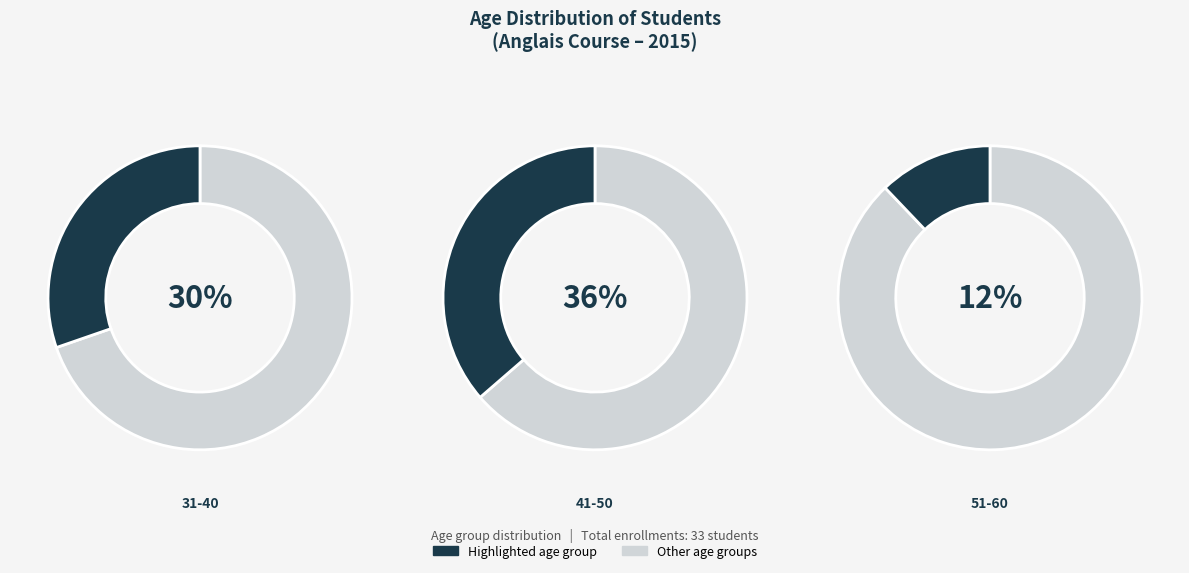

Is 51-60 the majority of the pie?

No